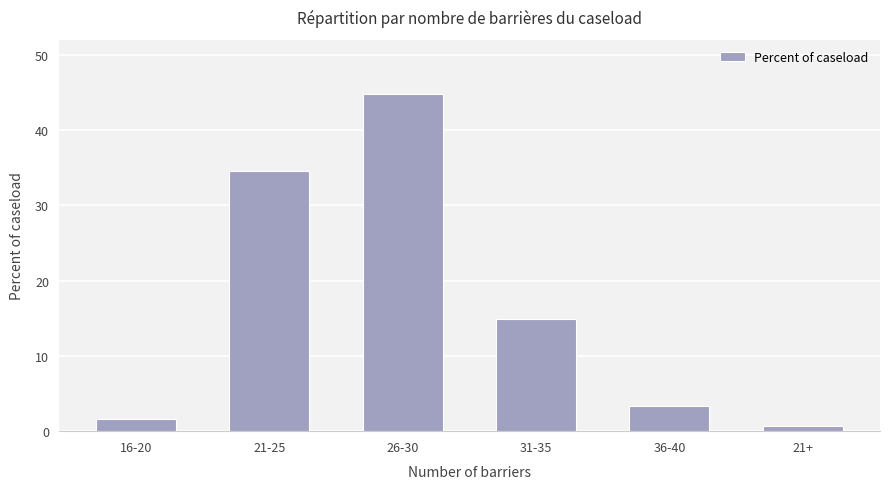

What is the difference between the maximum and second lowest values?

43.2